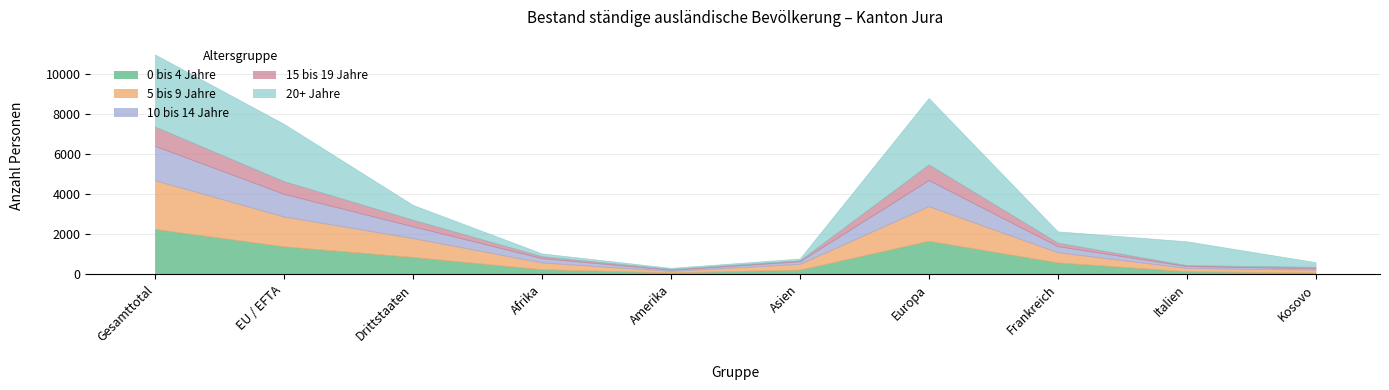

Which category has the lowest value in the 5 bis 9 Jahre series?

Amerika